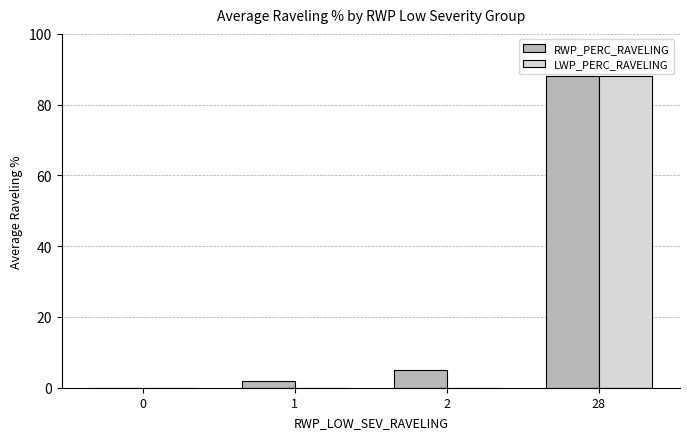

How many distinct data groups are displayed?

2